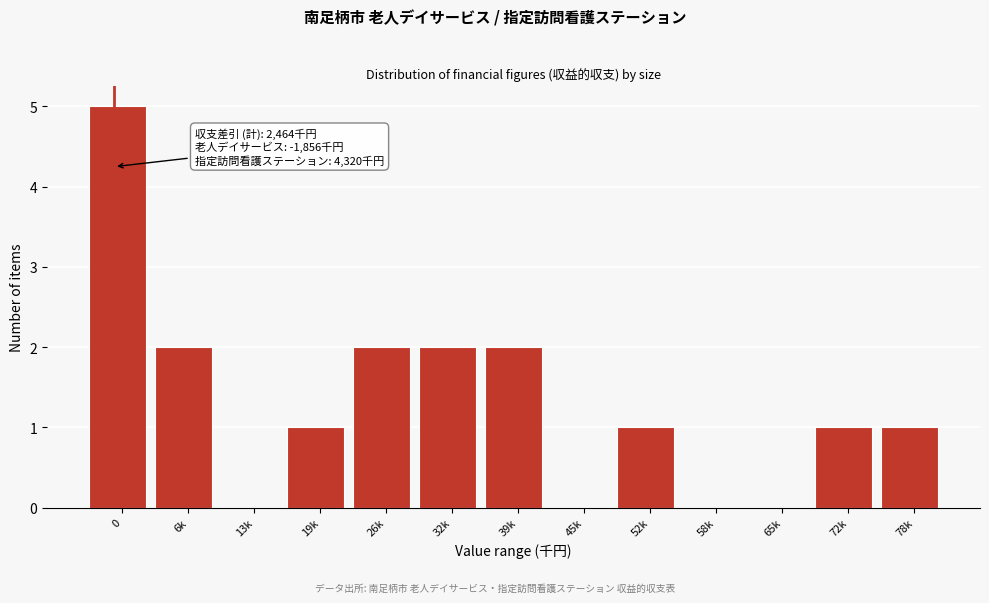

Reading left to right, list all the values displayed in this chart.

0=5	6k=2	13k=0	19k=1	26k=2	32k=2	39k=2	45k=0	52k=1	58k=0	65k=0	72k=1	78k=1